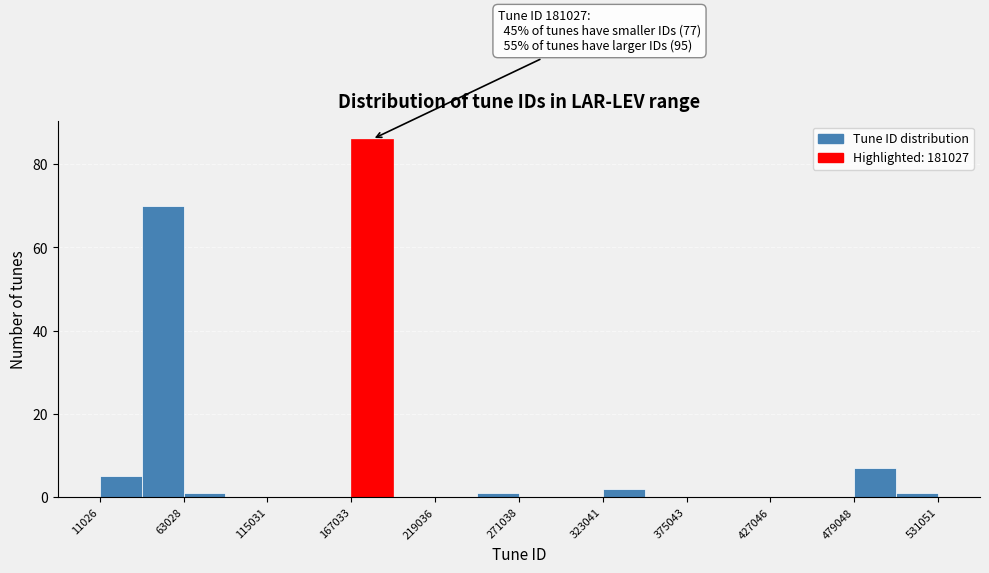

Around what value on the x-axis is the tallest bar? Give the approximate position of its centre, as read against the axis.

180000